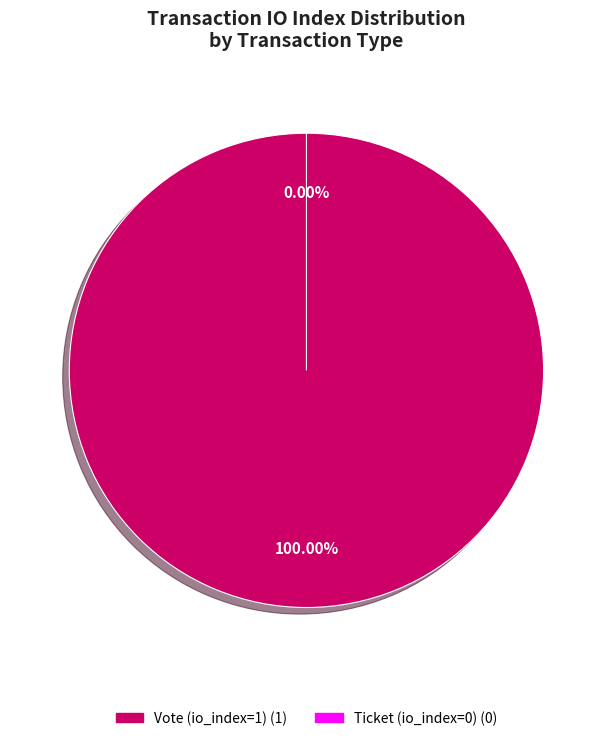

Do Ticket (io_index=0) and Vote (io_index=1) together represent more than half of the pie?

Yes